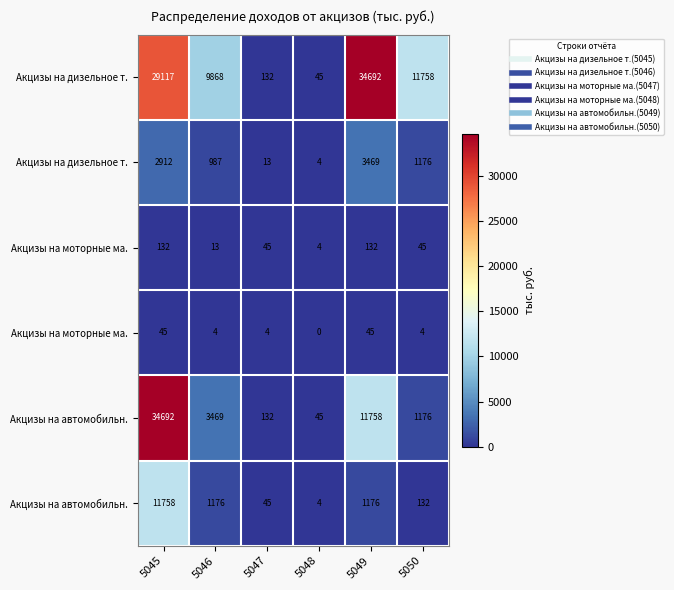

How many categories are shown in the chart?

6